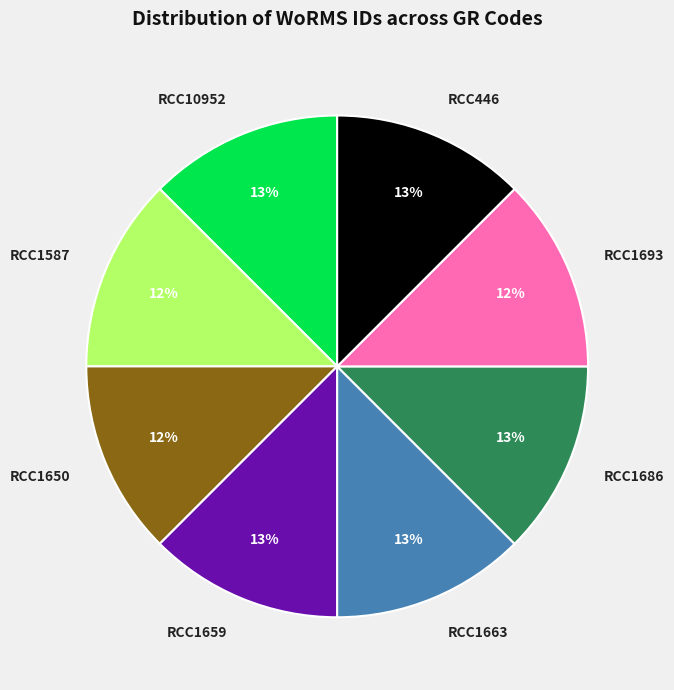

To the nearest percent, what is the combined percentage of RCC1650 and RCC1659?

25%